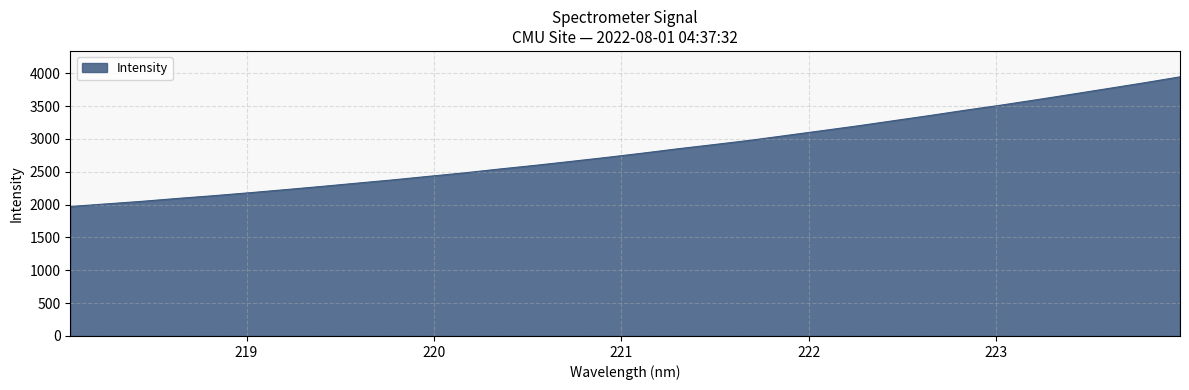

What is the smallest value displayed?

1971.1